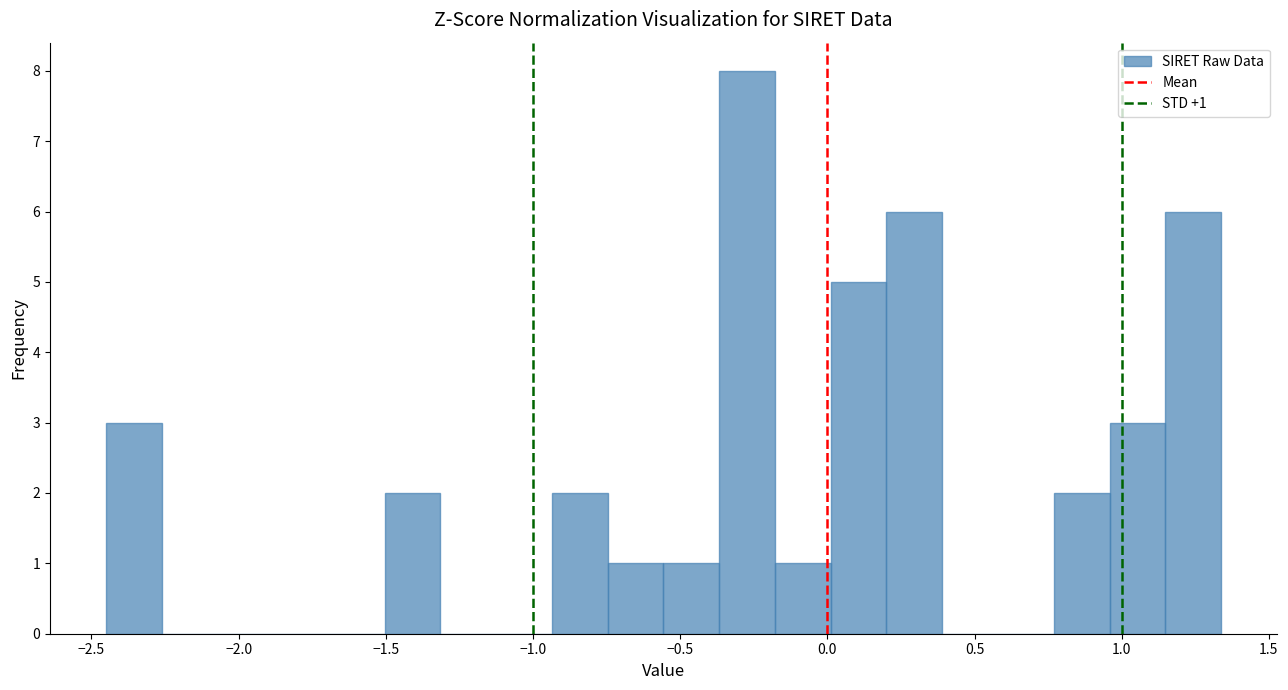

Around what value on the x-axis is the tallest bar? Give the approximate position of its centre, as read against the axis.

-0.25